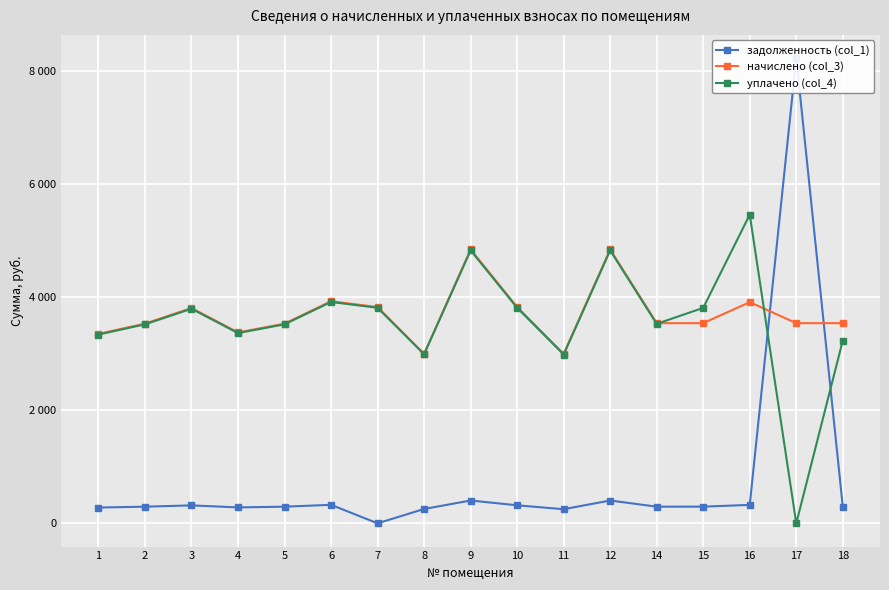

Which label corresponds to the largest value in the chart?

17